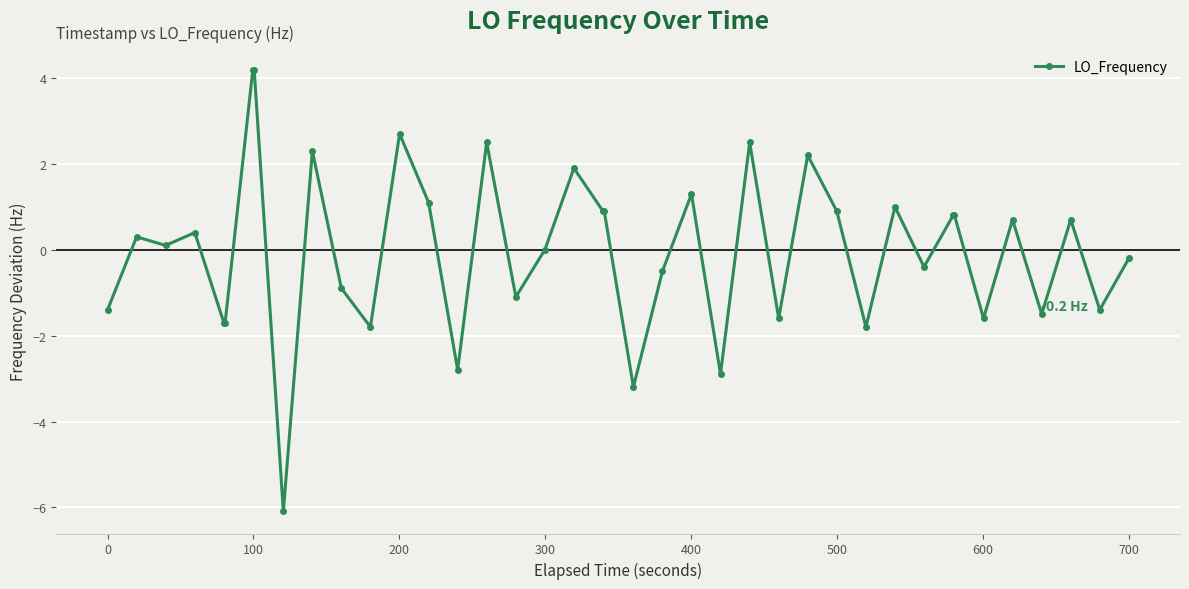

What is the difference between the second highest and minimum values?

10.3